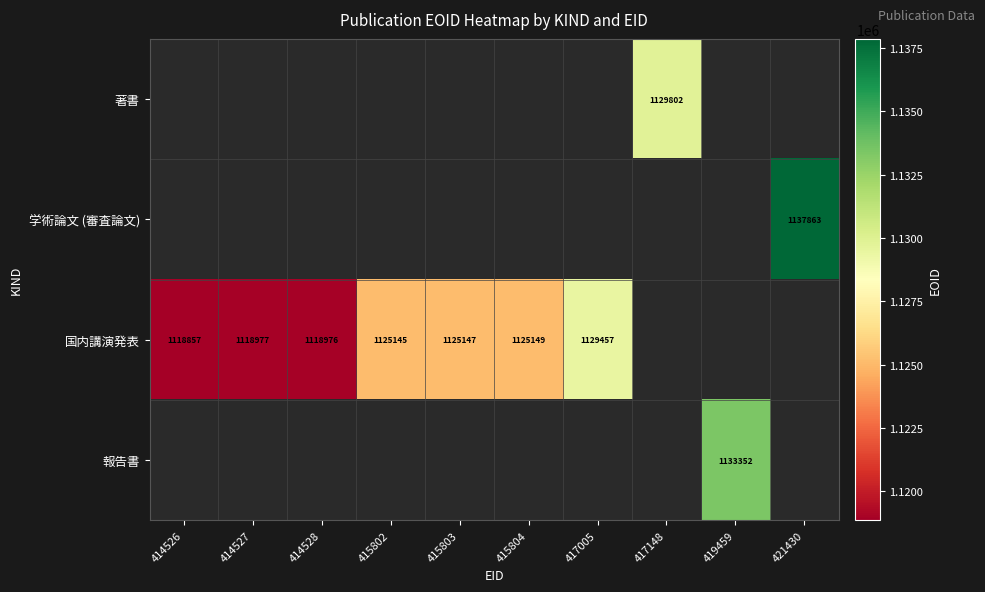

How many values in 国内講演発表 are above zero?

7